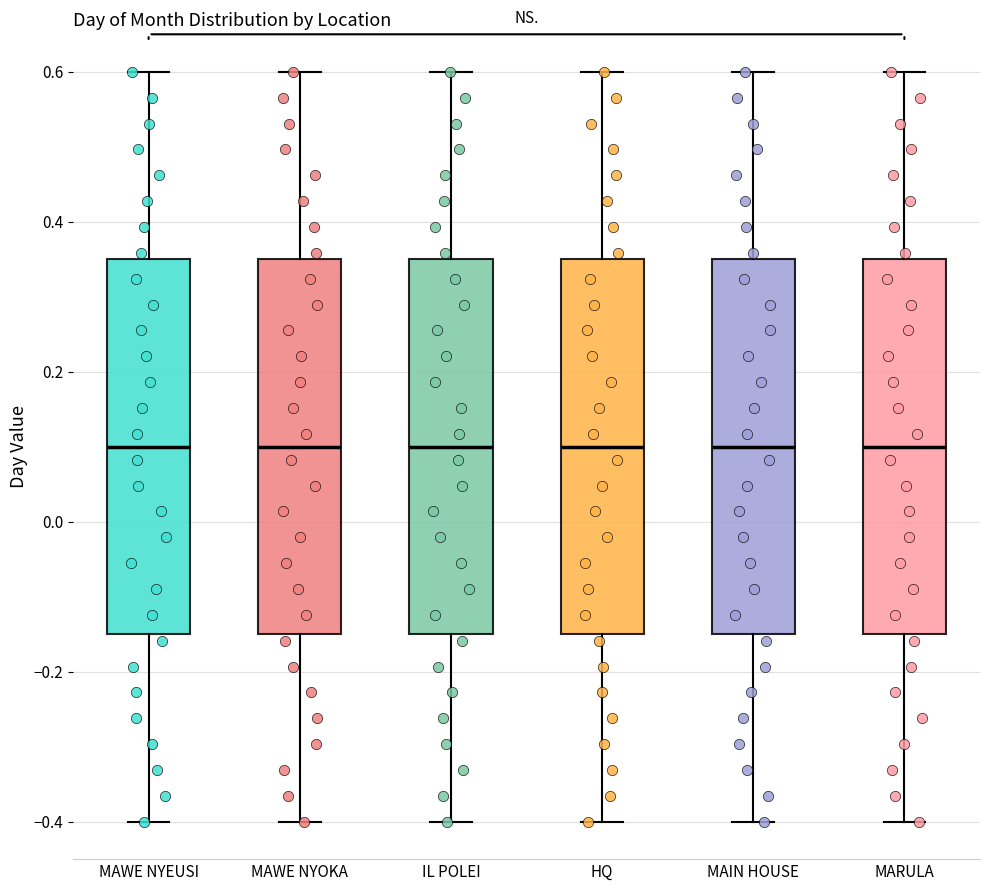

Reading left to right, read every box against the y-axis: the position of its median line, the range the box covers, and the ends of its whiskers. The values are not printed on the chart, so give them approximately, as read against the axis.

MAWE NYEUSI: median 0.10, box -0.14 to 0.36, whiskers -0.40 to 0.60
MAWE NYOKA: median 0.10, box -0.14 to 0.36, whiskers -0.40 to 0.60
IL POLEI: median 0.10, box -0.14 to 0.36, whiskers -0.40 to 0.60
HQ: median 0.10, box -0.14 to 0.36, whiskers -0.40 to 0.60
MAIN HOUSE: median 0.10, box -0.14 to 0.36, whiskers -0.40 to 0.60
MARULA: median 0.10, box -0.14 to 0.36, whiskers -0.40 to 0.60